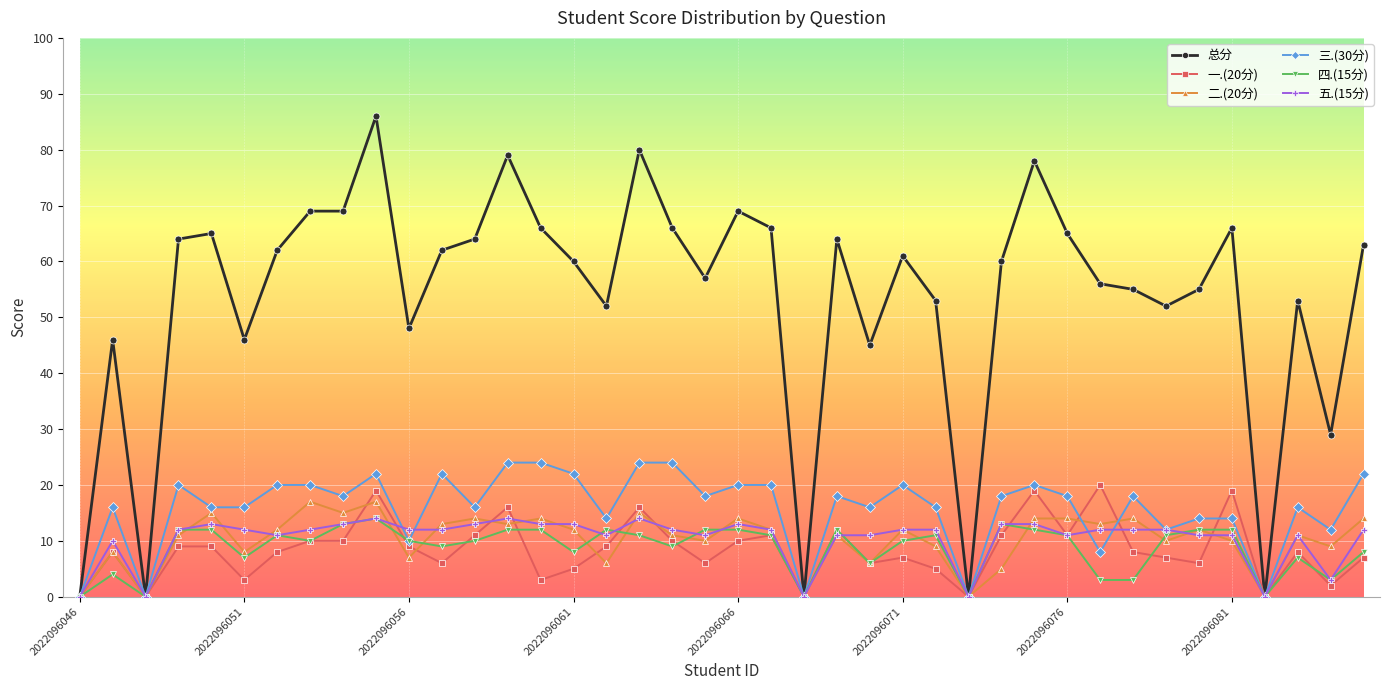

What is the average value of the 三.(30分) series?

16